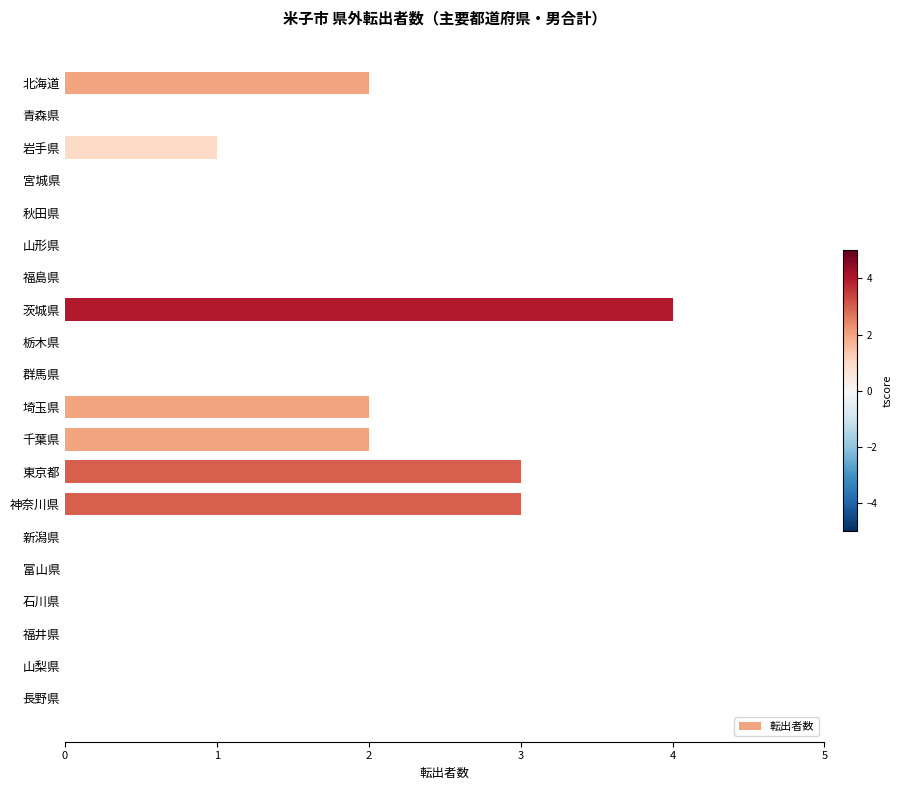

Between 新潟県 and 岩手県, which is larger?

岩手県